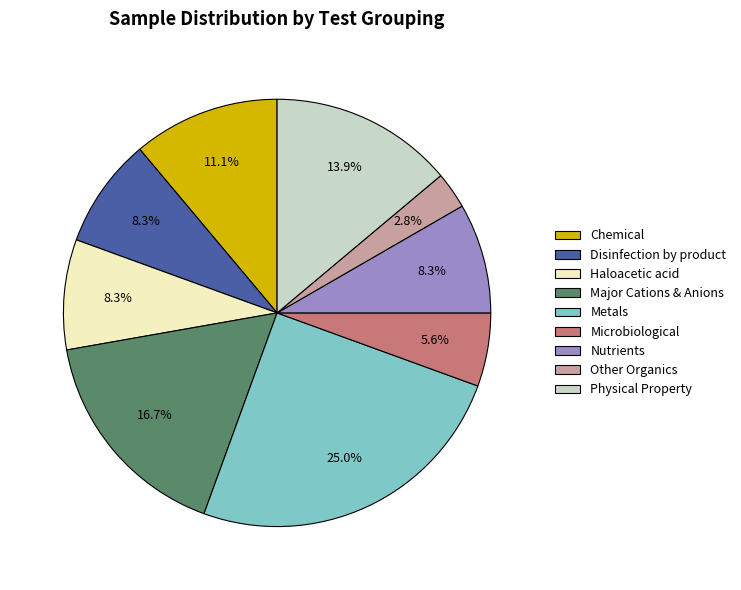

How many segments does this pie chart have?

9